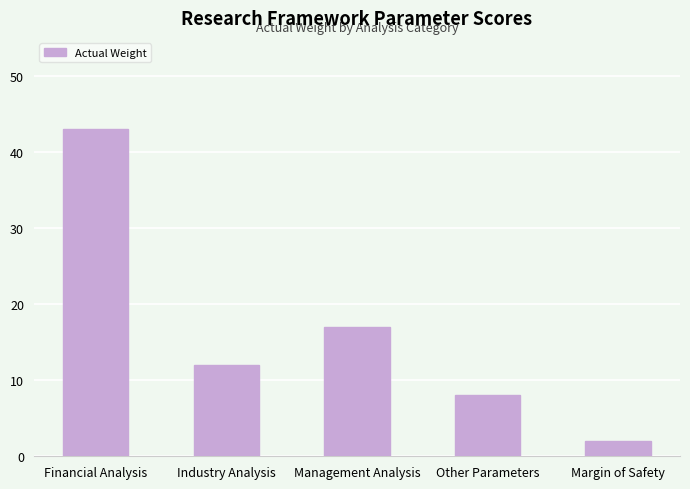

What is the maximum value shown in the chart?

43